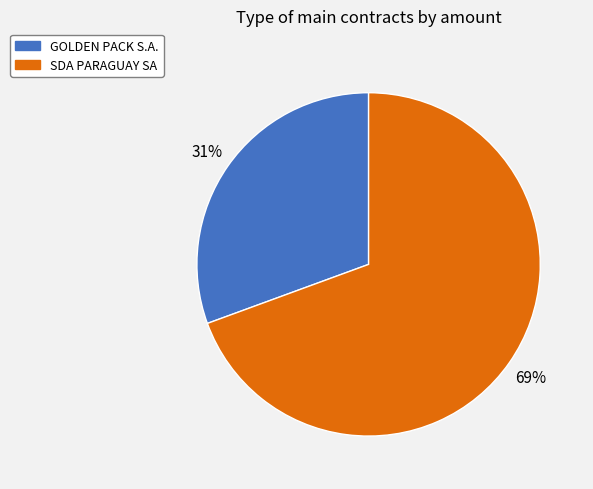

To the nearest percent, what portion does SDA PARAGUAY SA represent?

69%